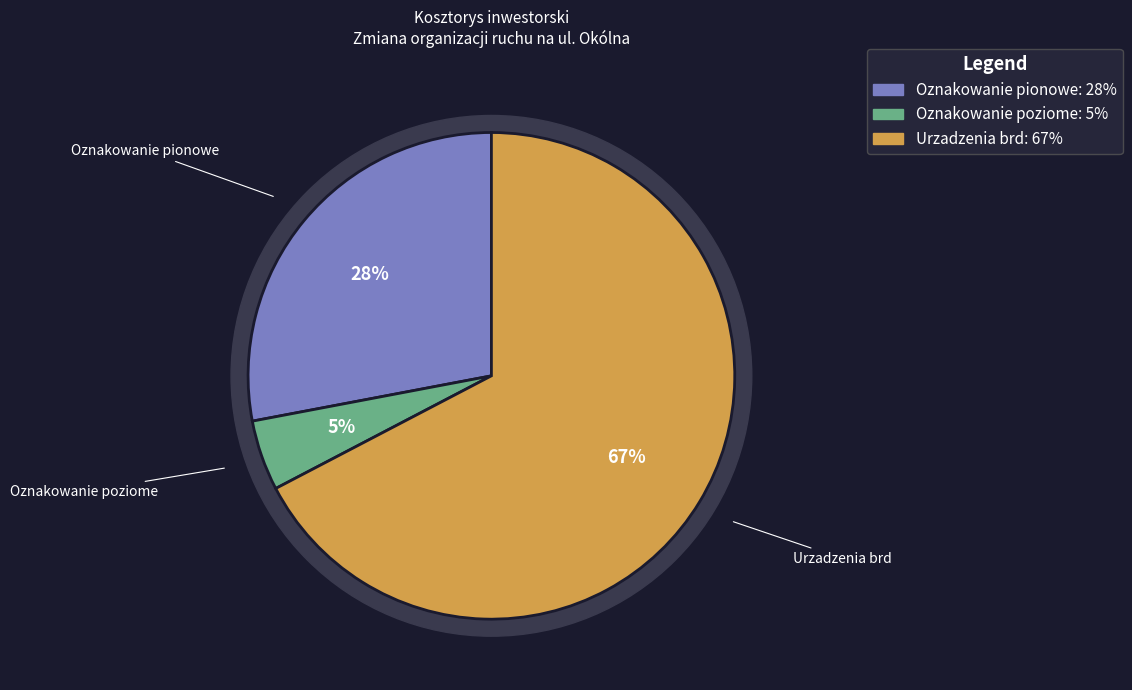

The Urzadzenia brd slice represents 67% of the pie. True or false?

True